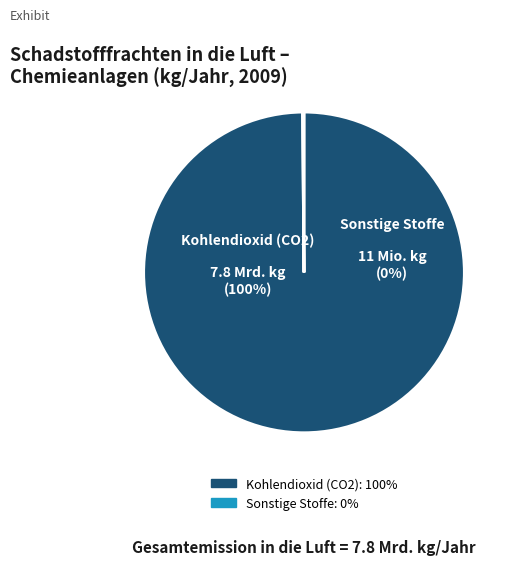

The PAK slice represents 1% of the pie. True or false?

False